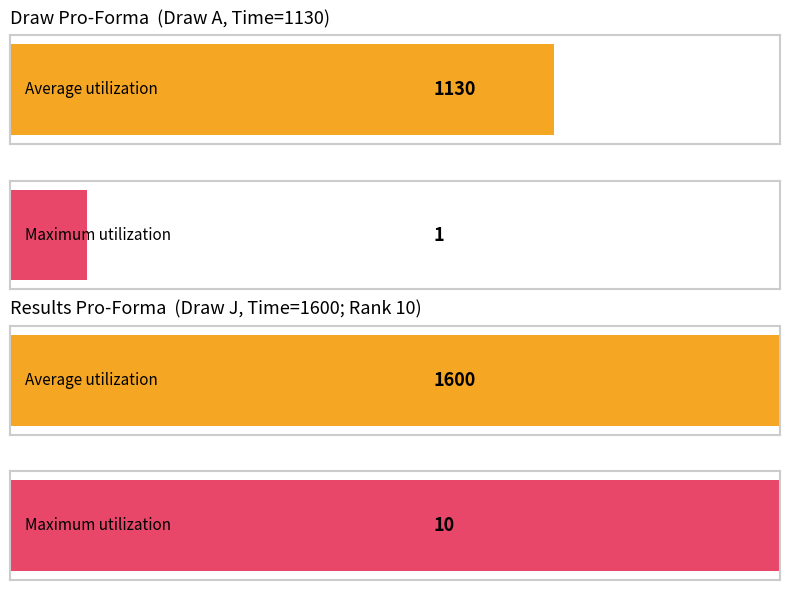

What is the average value of the Maximum utilization series?

6